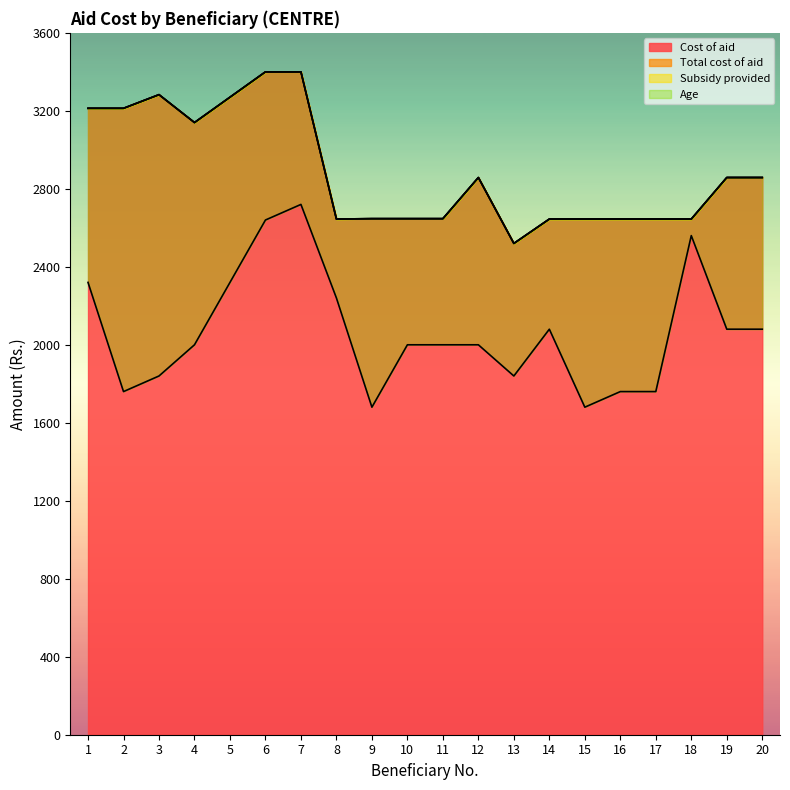

True or false: Cost of aid has a value of 1731 at 14.

False